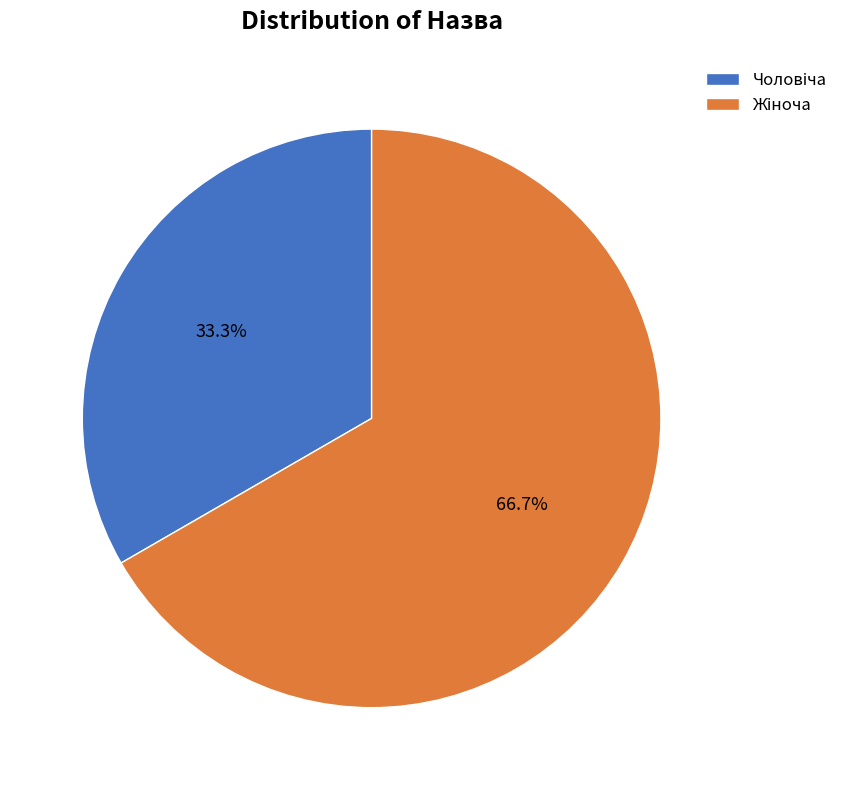

Is there a majority slice in this chart?

Yes